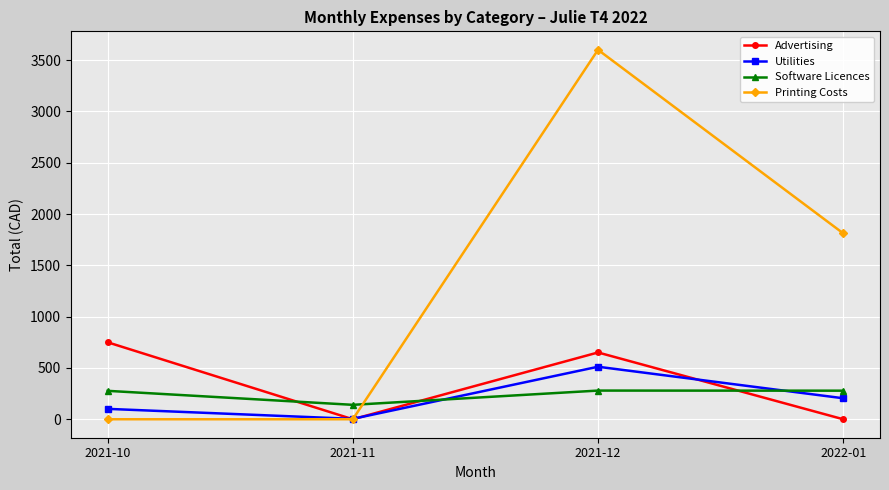

At which category is the sum across all series the highest?

2021-12